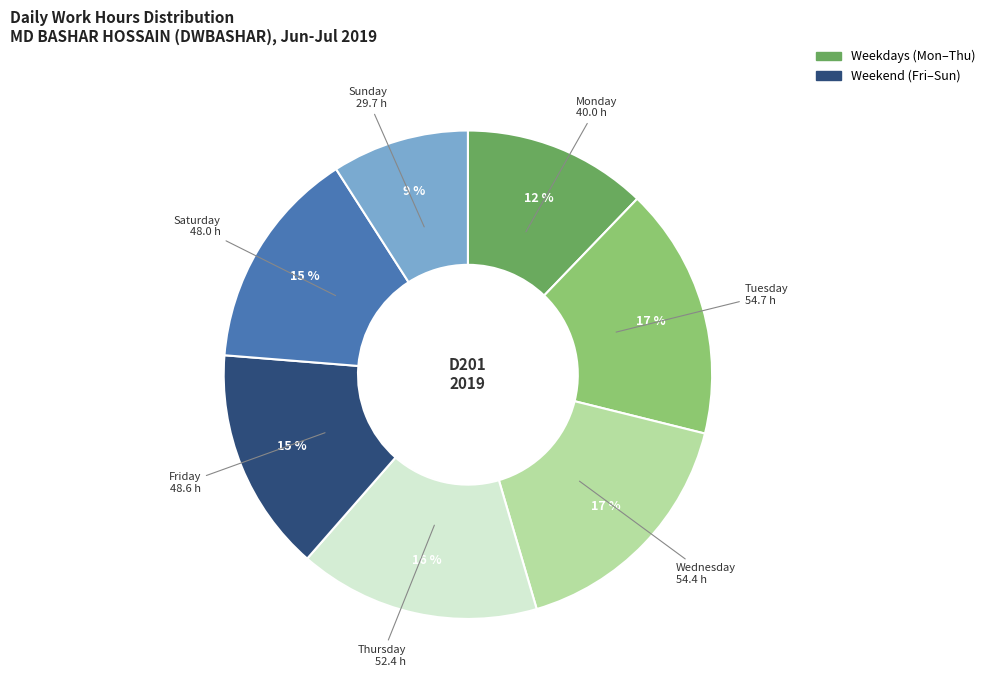

To the nearest percent, what is the difference between the largest and smallest slice percentages?

8%